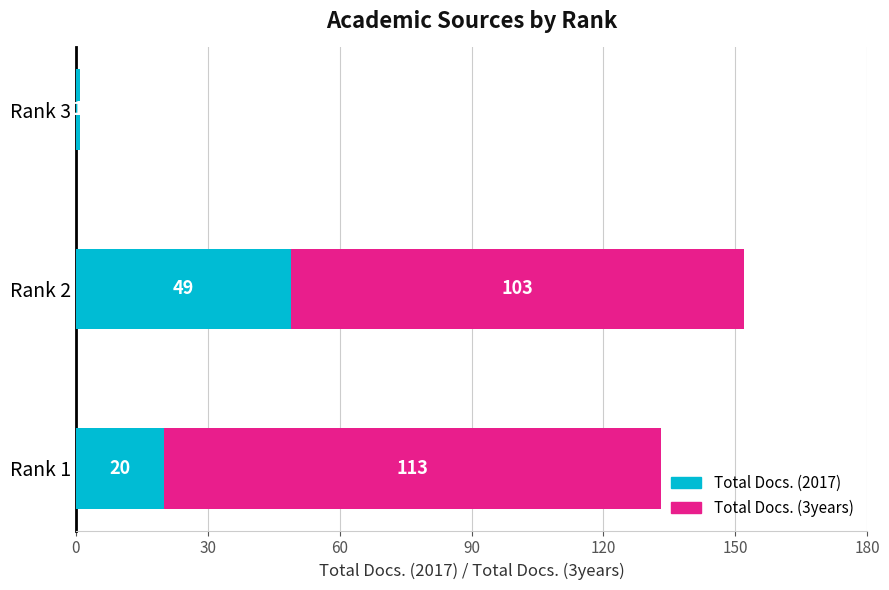

True or false: Total Docs. (2017) has a value of 20 at Rank 1.

True